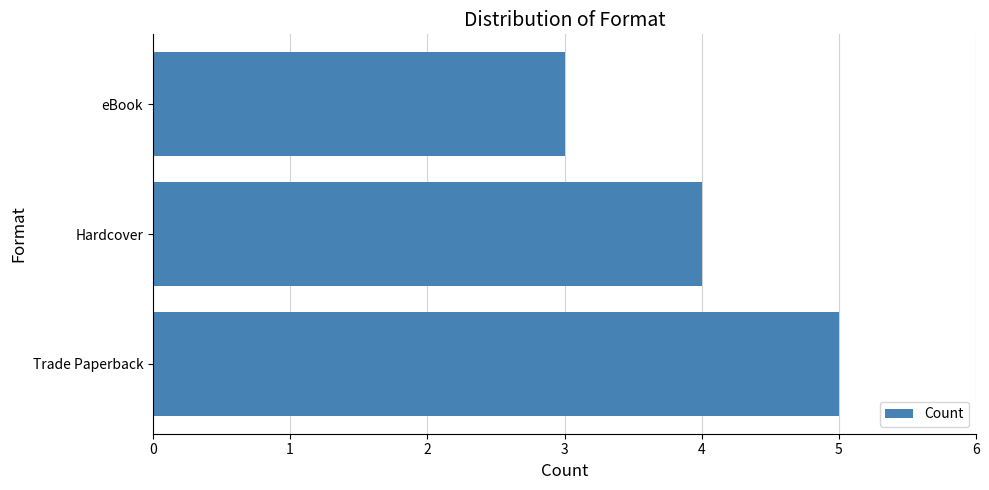

Approximately how many times larger is the value at eBook compared to Trade Paperback?

0.6